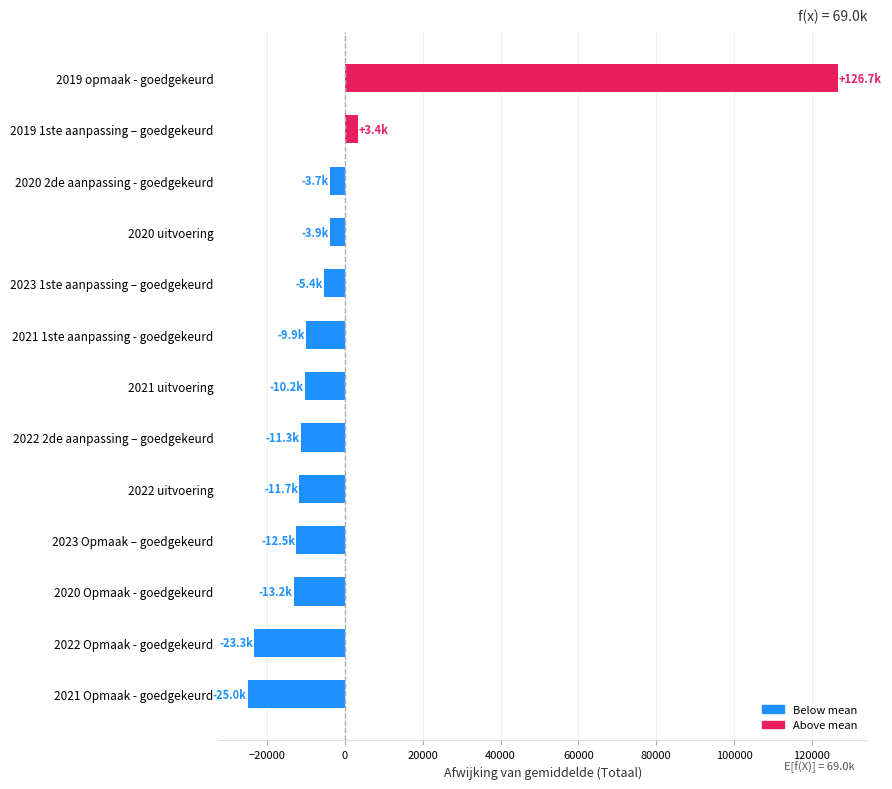

What is the maximum value shown in the chart?

126681.8